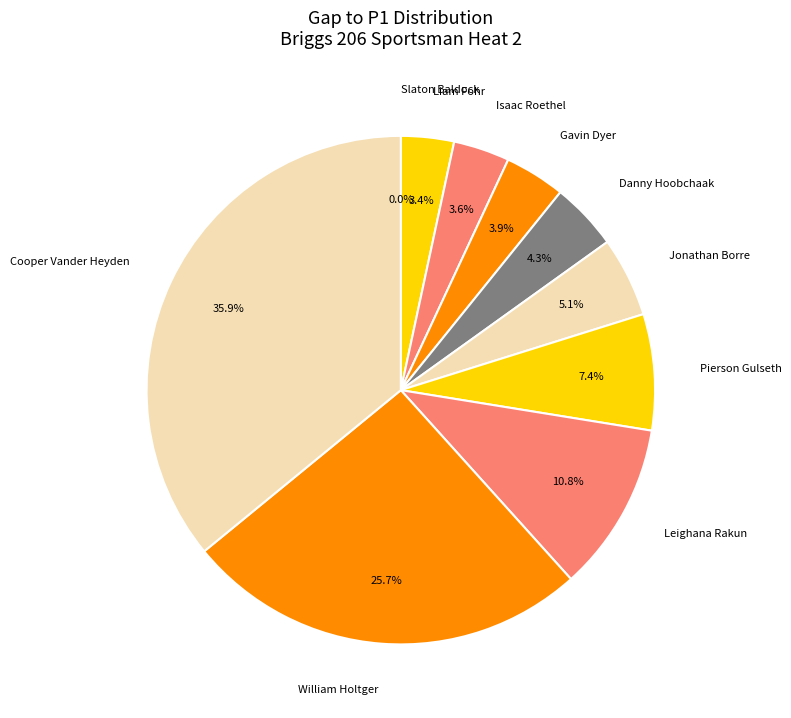

Does any single category account for the majority?

No